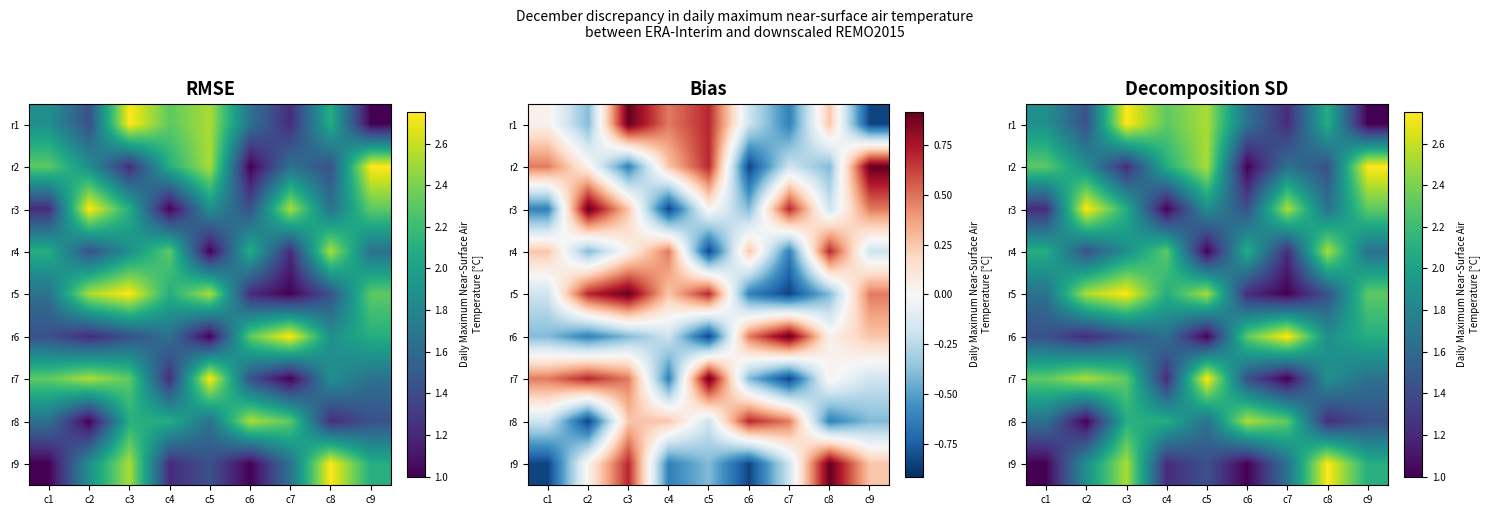

Is it true that r3 equals 3.0 at c8?

False